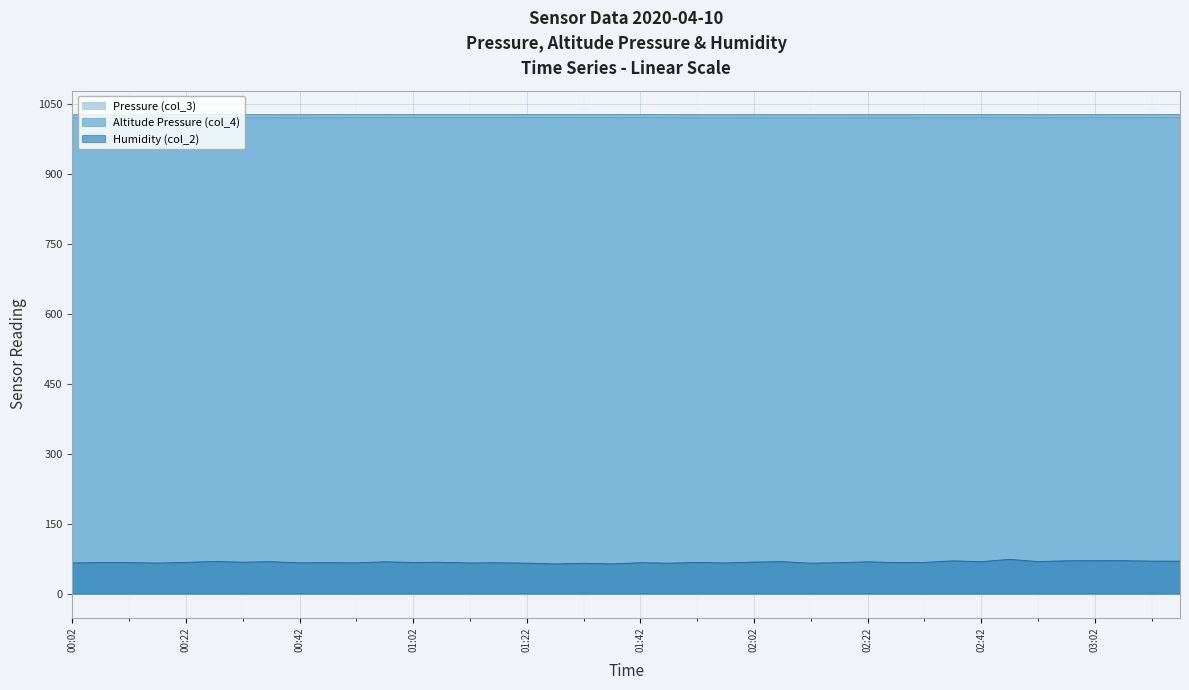

What is the highest value of the Pressure (col_3) series?

1020.3